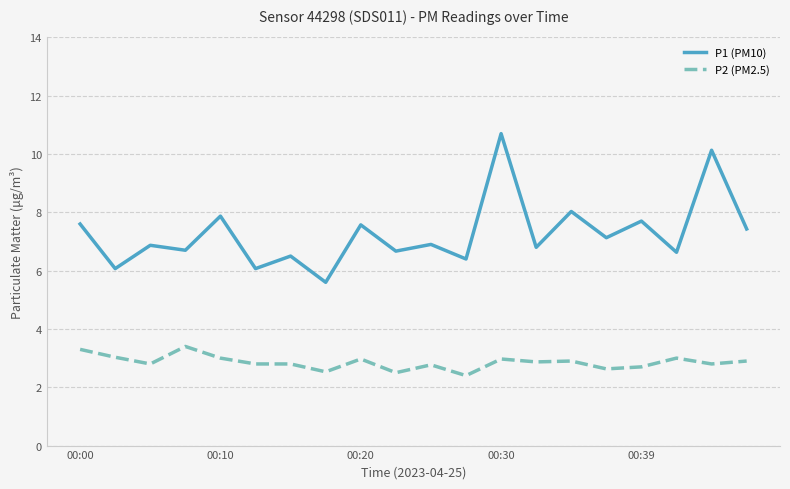

Which series has the largest total across all categories?

P1 (PM10)